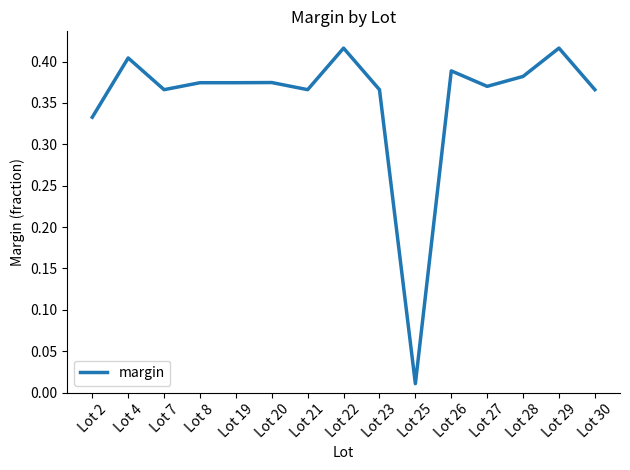

Where is the data nearest to the value 0?

Lot 25